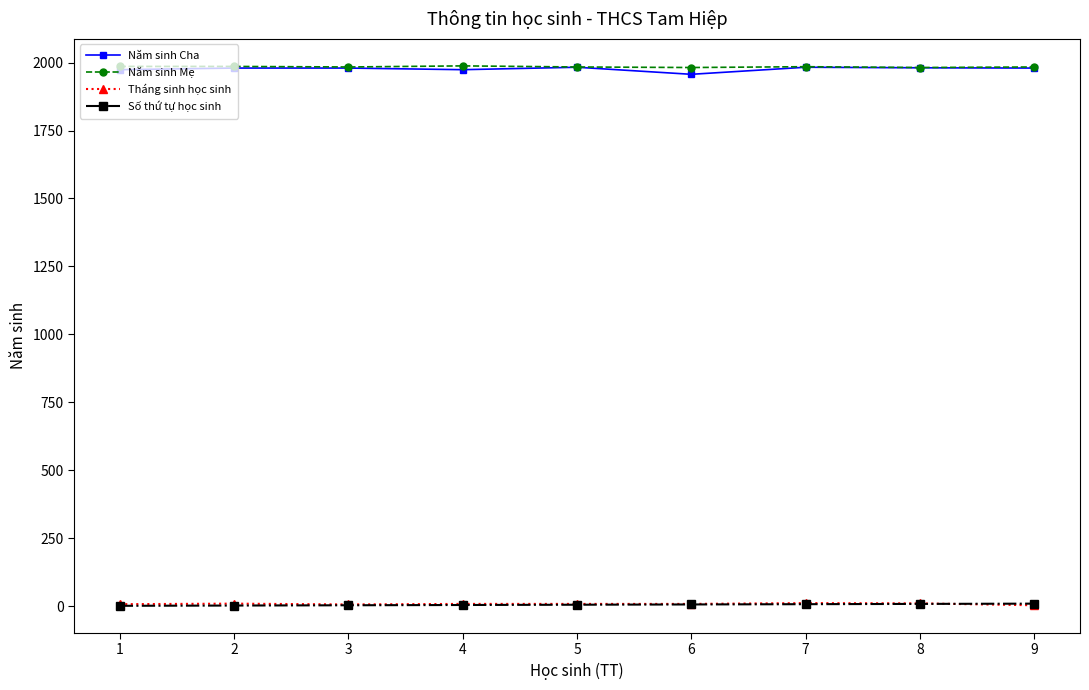

True or false: Số thứ tự học sinh and Năm sinh Cha cross at least once.

False